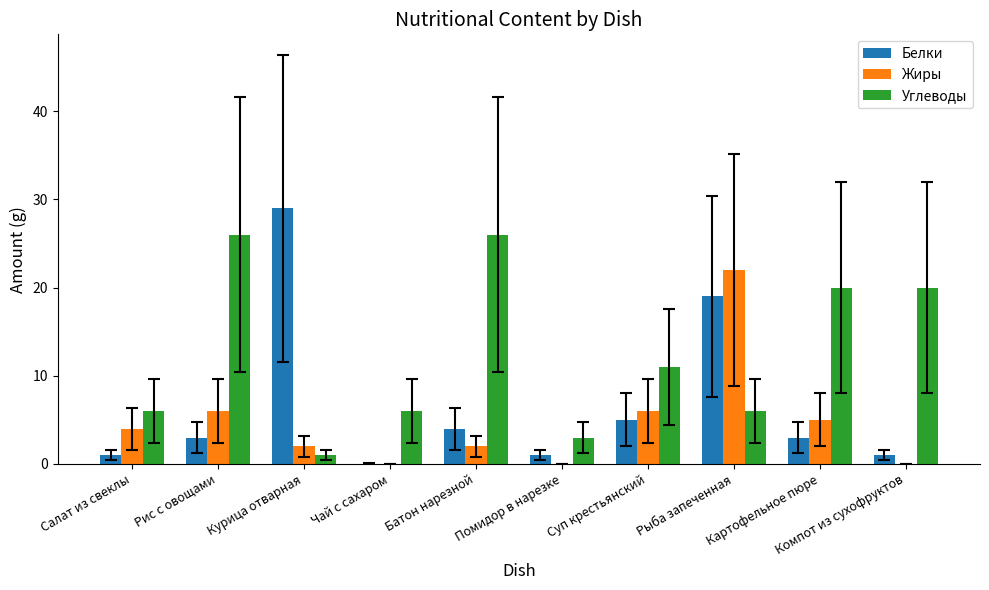

What is the approximate value of Белки at Рыба запеченная?

19.0